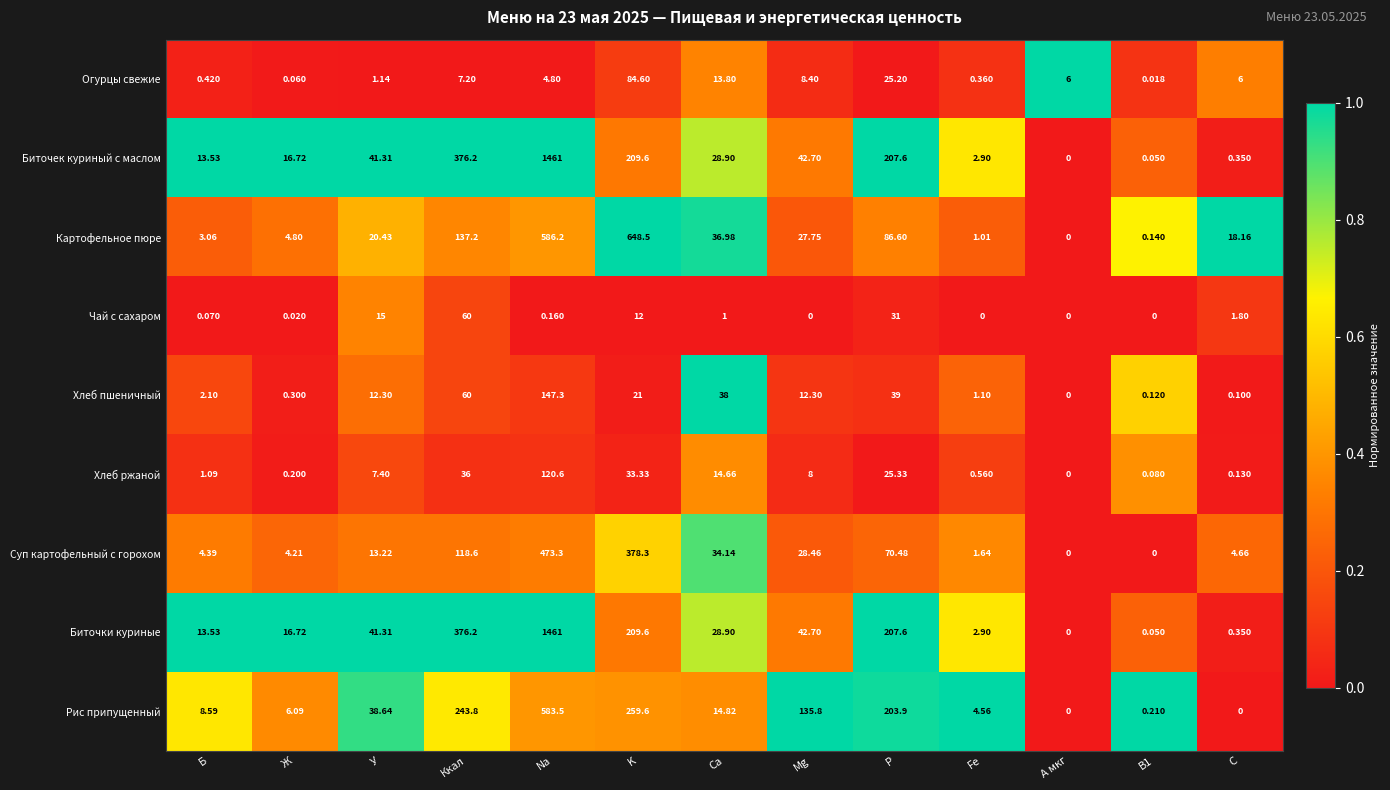

How many data points does each series have?

13